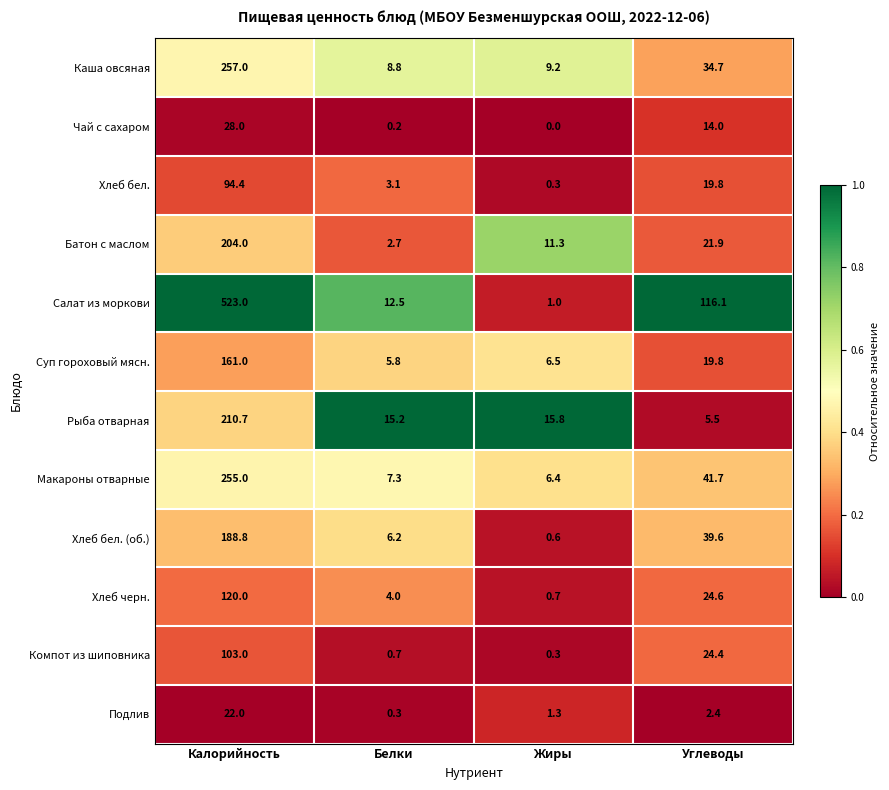

At which label does Подлив reach its peak?

Калорийность